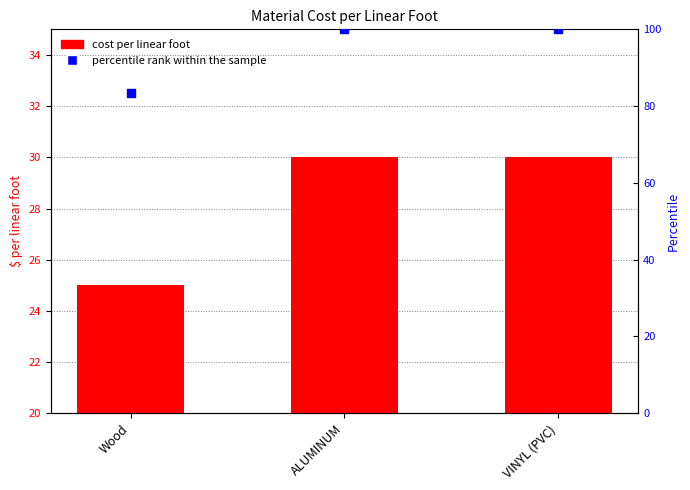

Which series has the largest total across all categories?

percentile rank within the sample